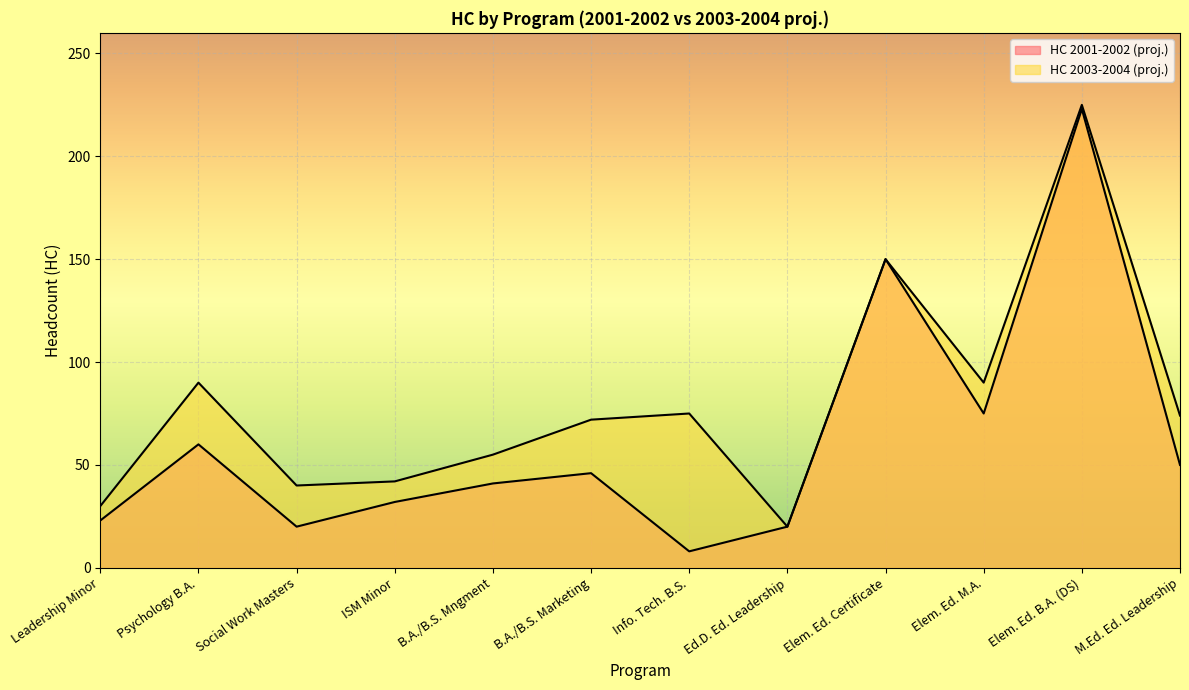

What is the sum of the HC 2003-2004 (proj.) values at M.Ed. Ed. Leadership and Leadership Minor?

104